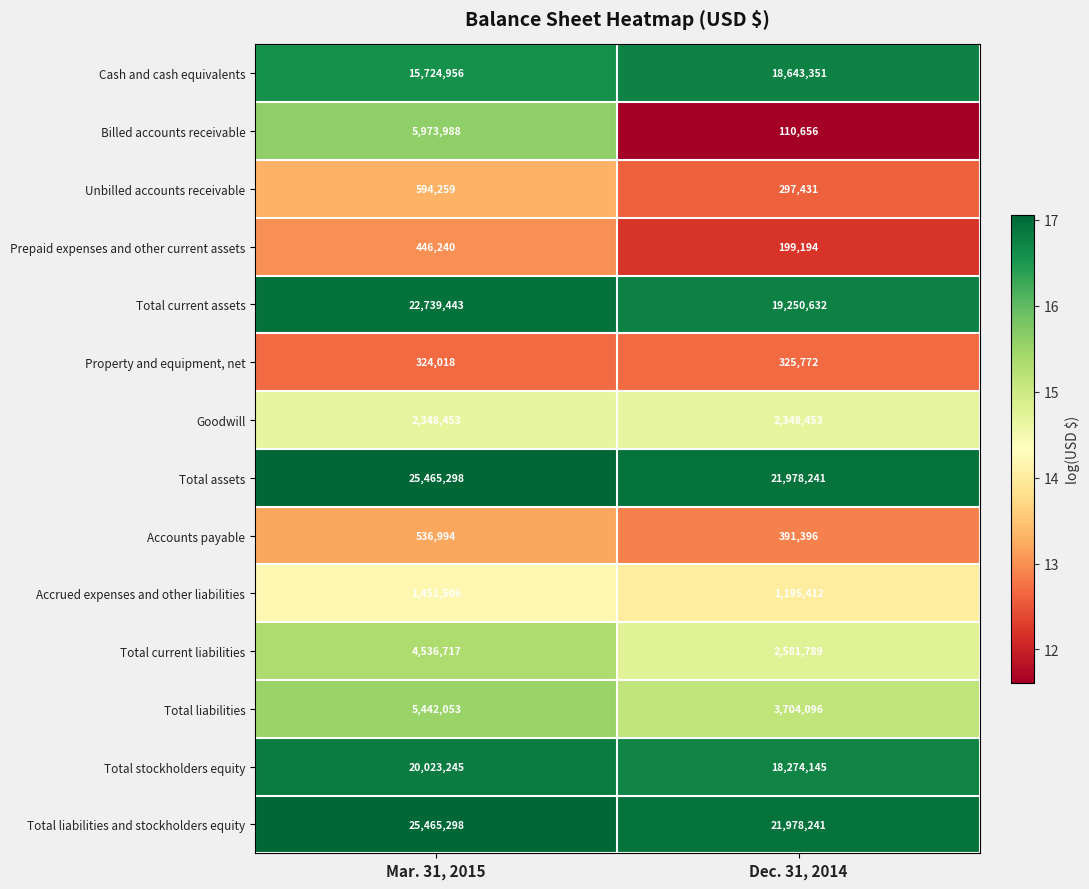

Reading left to right, extract all data points from this chart.

Cash and cash equivalents: 15724956	18643351
Billed accounts receivable: 5973988	110656
Unbilled accounts receivable: 594259	297431
Prepaid expenses and other current assets: 446240	199194
Total current assets: 22739443	19250632
Property and equipment, net: 324018	325772
Goodwill: 2348453	2348453
Total assets: 25465298	21978241
Accounts payable: 536994	391396
Accrued expenses and other liabilities: 1451506	1195412
Total current liabilities: 4536717	2581789
Total liabilities: 5442053	3704096
Total stockholders equity: 20023245	18274145
Total liabilities and stockholders equity: 25465298	21978241